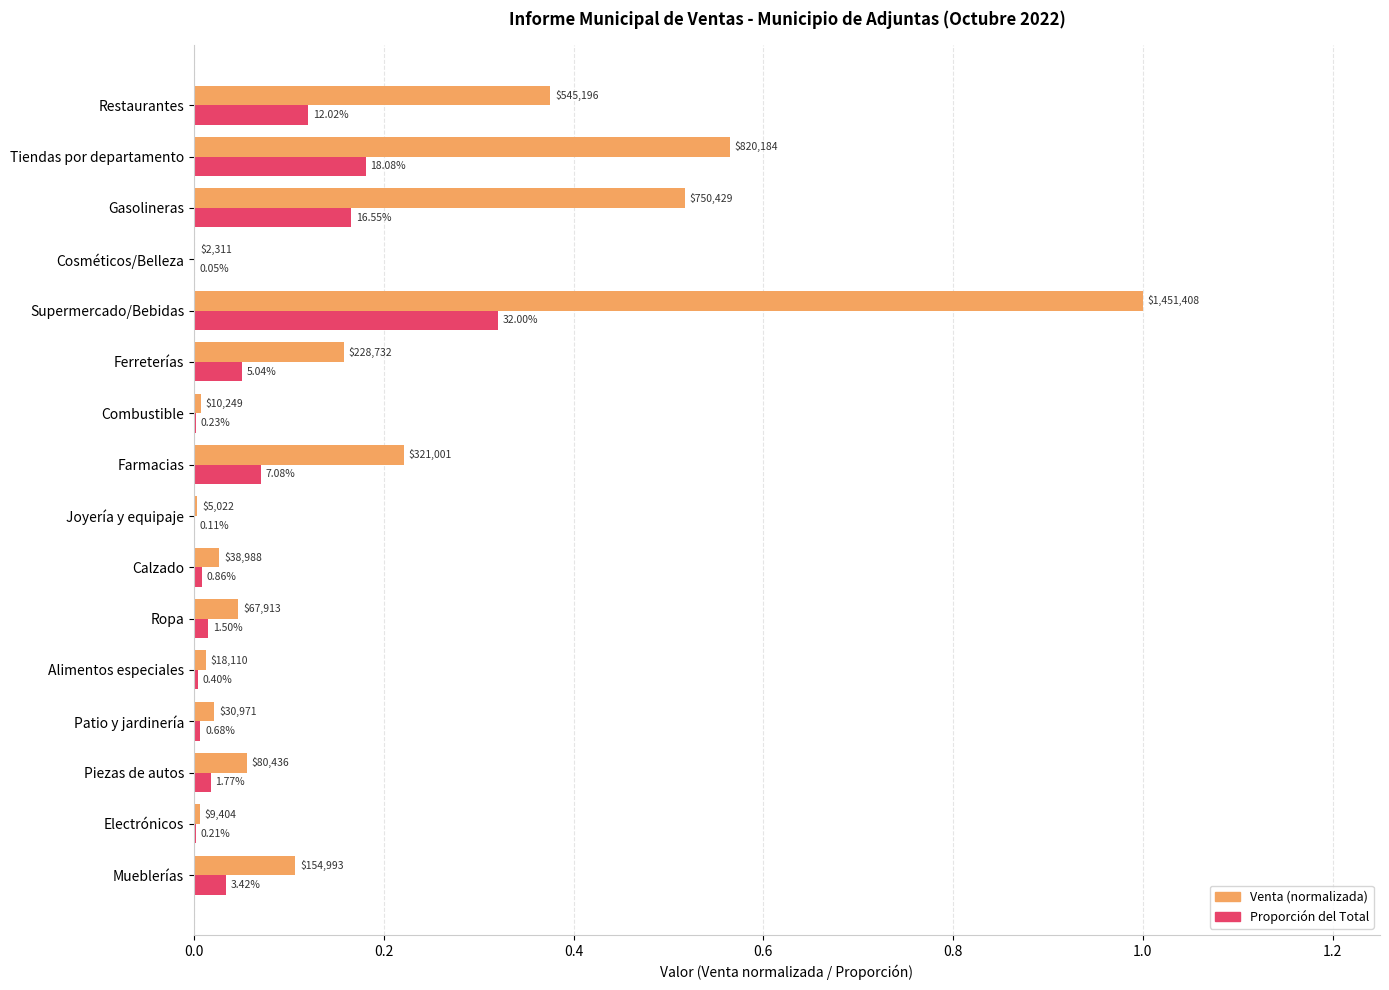

What are all the series names shown in the legend?

Venta (normalizada), Proporción del Total